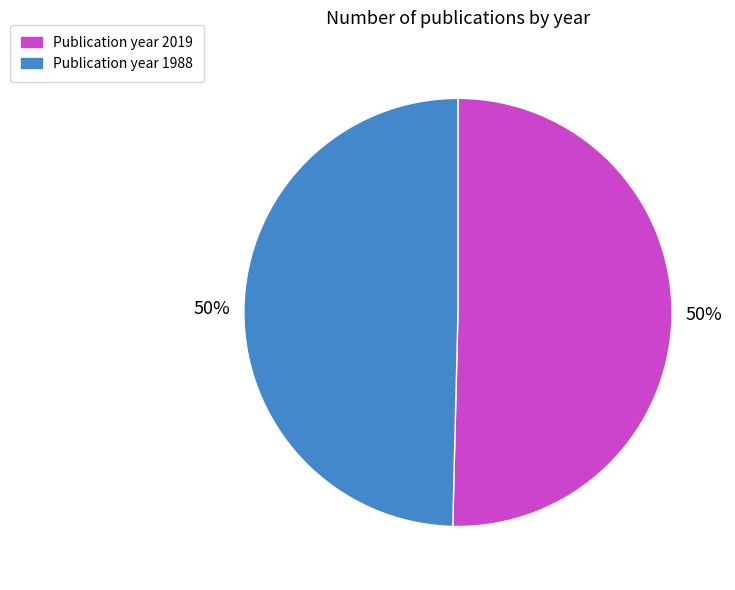

To the nearest percent, what is the average slice percentage?

50%